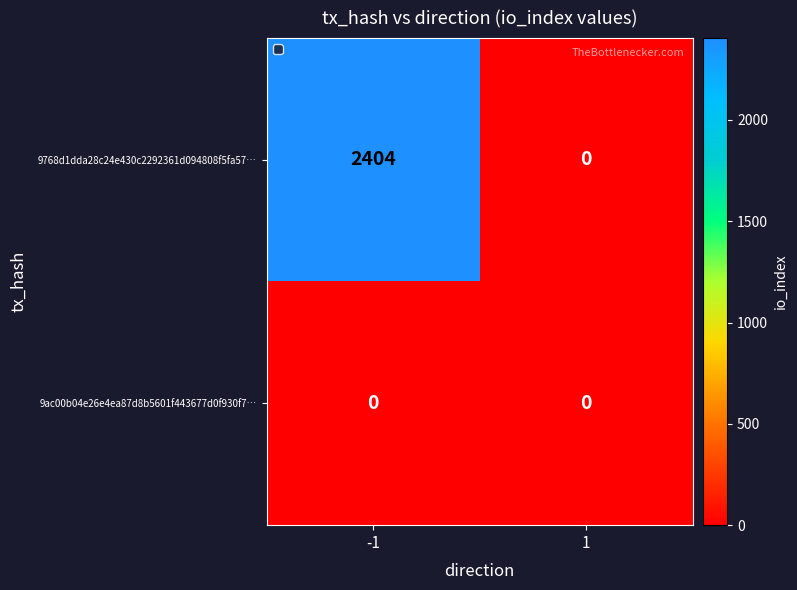

Reading left to right, transcribe all the data shown in this chart.

9768d1dda28c24e430c2292361d094808f5fa57…: 2404	0
9ac00b04e26e4ea87d8b5601f443677d0f930f7…: 0	0